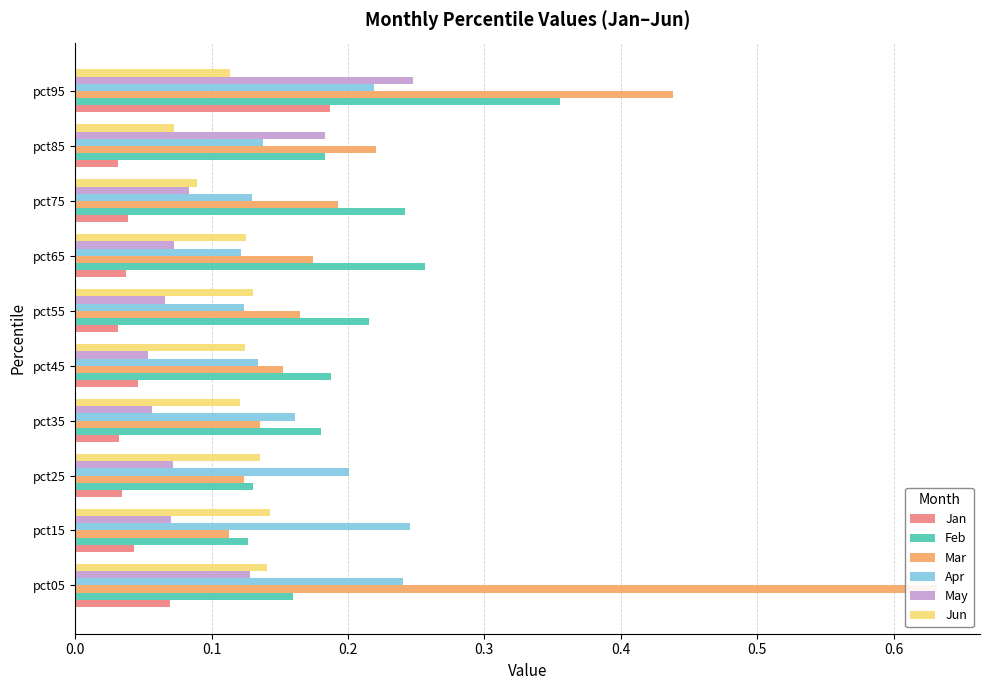

Which series has the widest spread of values?

Mar